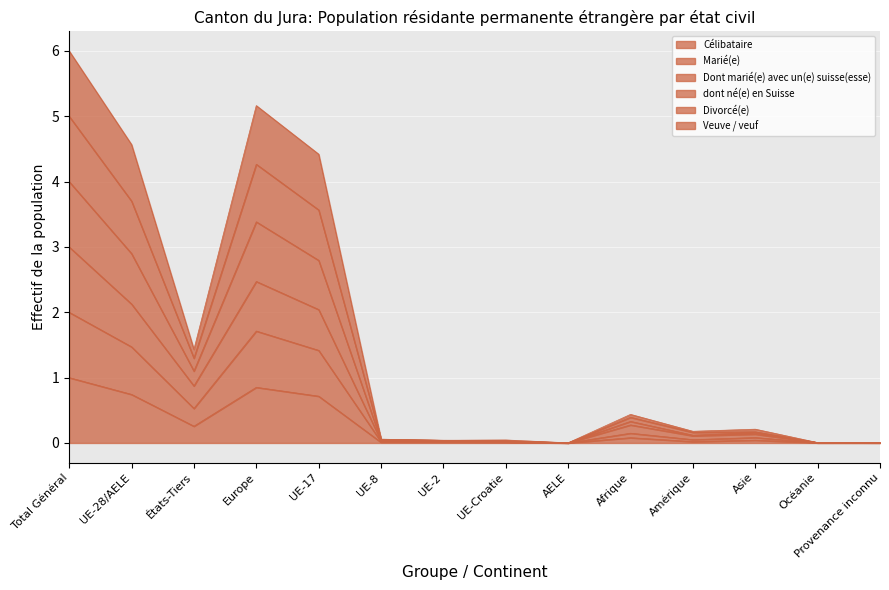

What is the difference between the second highest and minimum values in the Marié(e) series?

1.7